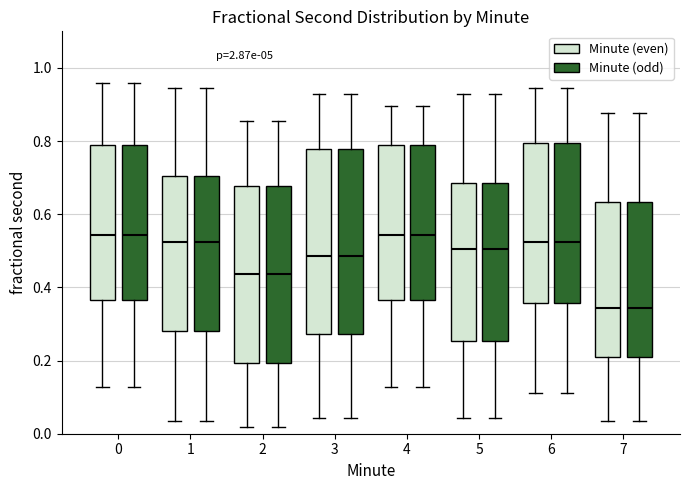

Where does the median line of the box for 5 (Minute (odd)) sit on the y-axis? The values are not printed on the chart, so give them approximately, as read against the axis.

0.50